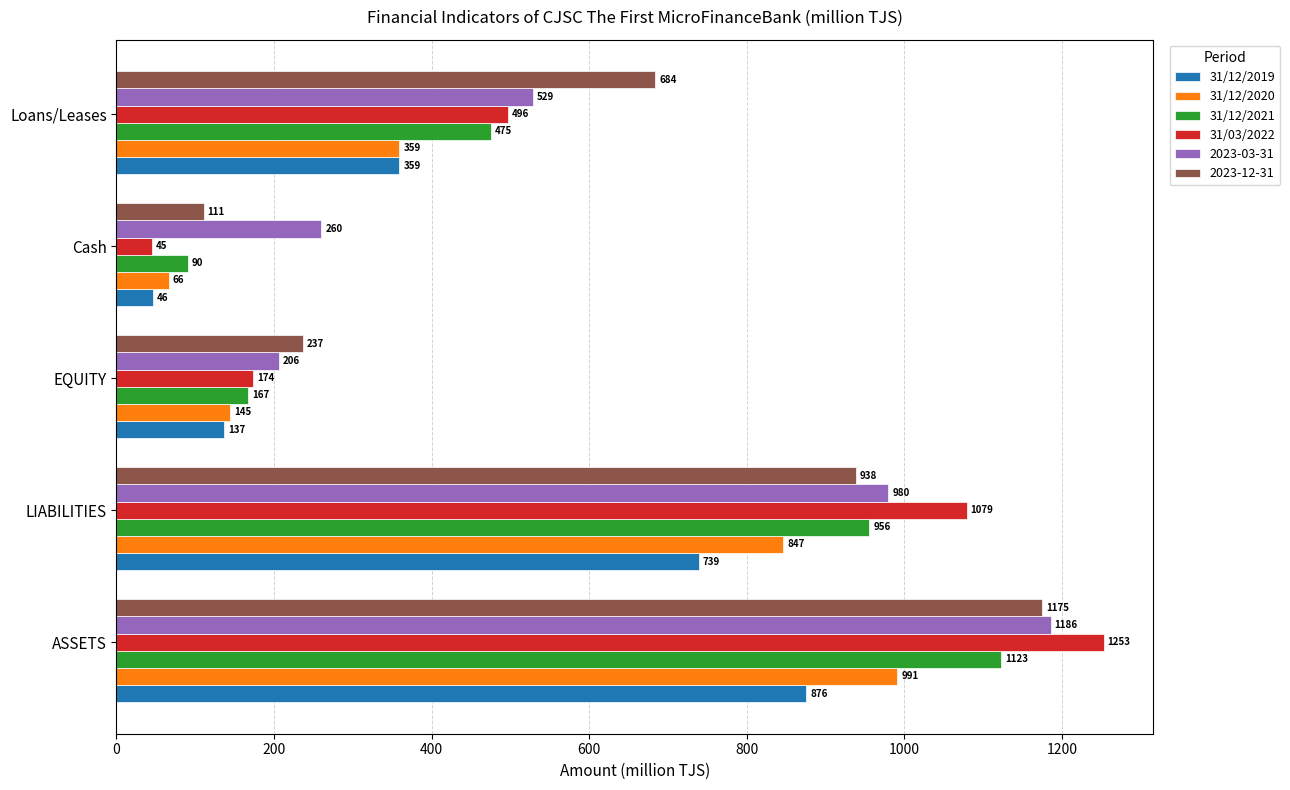

What is the maximum value shown in the chart?

1253.0